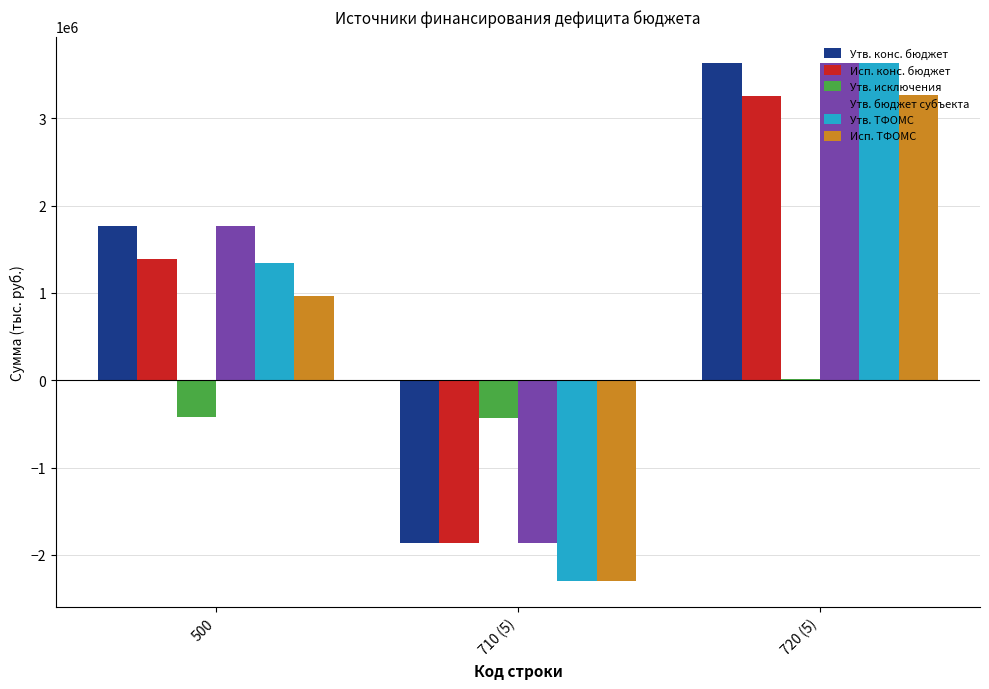

How many values in Утв. исключения are above zero?

1